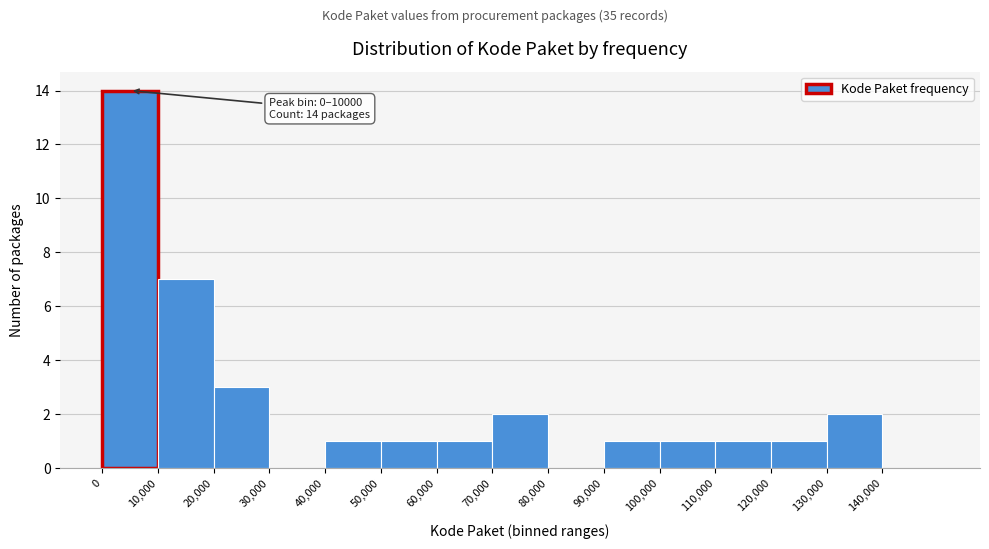

Which range on the x-axis has the tallest bar?

0 to 10000